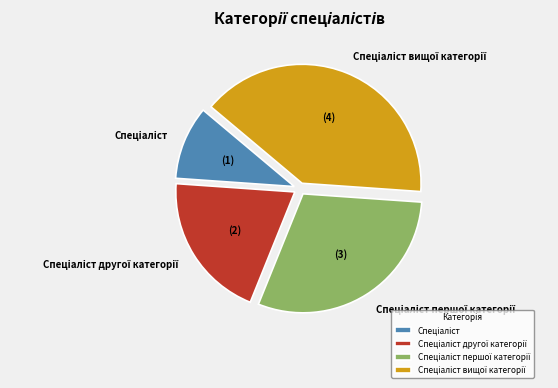

Is there any slice that represents more than half of the pie?

No